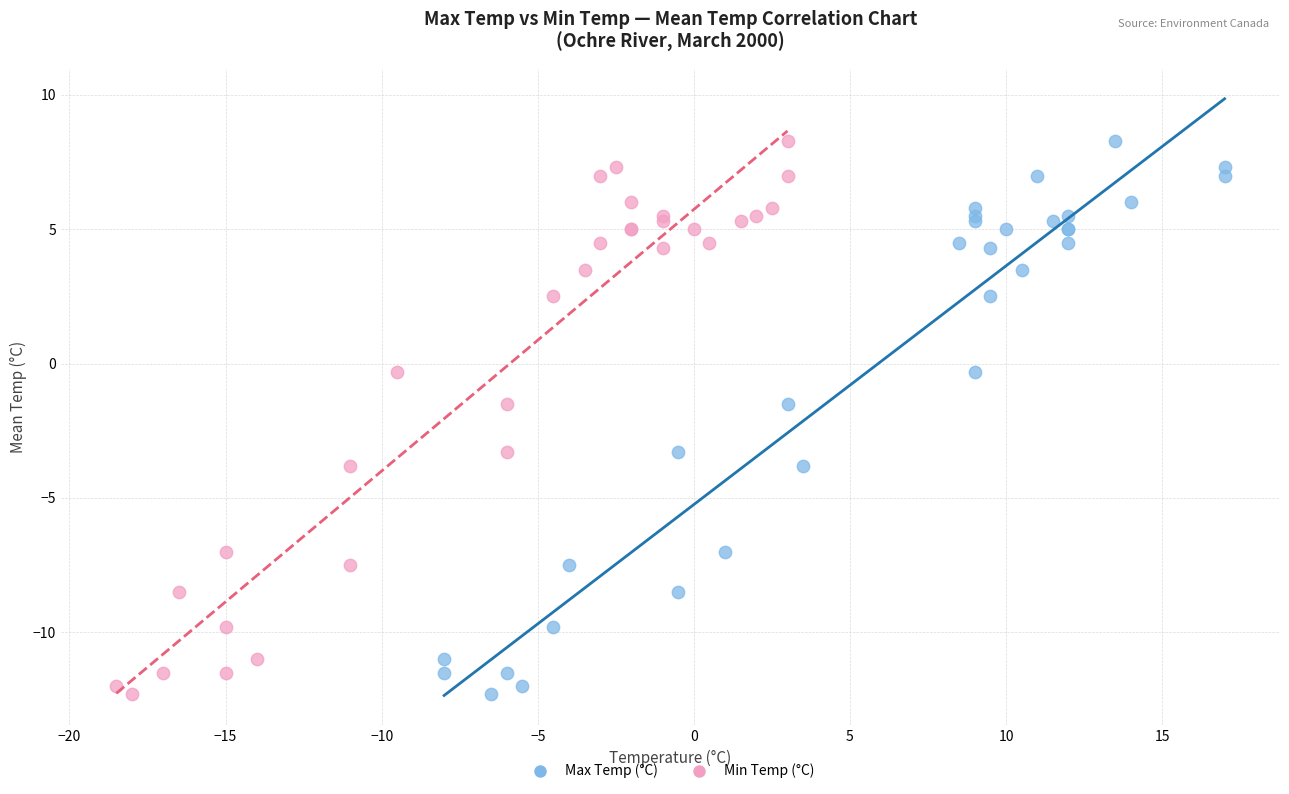

What are all the series names shown in the legend?

Max Temp (°C), Min Temp (°C)